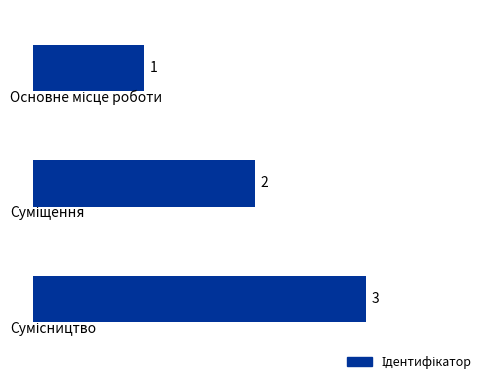

How many values are between 1 and 3?

3